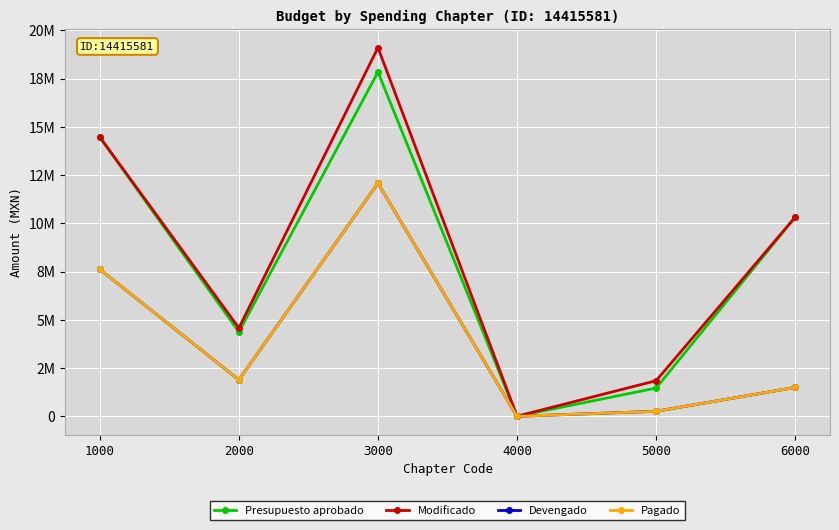

Is it true that Pagado equals 2524650.3 at 6000?

False